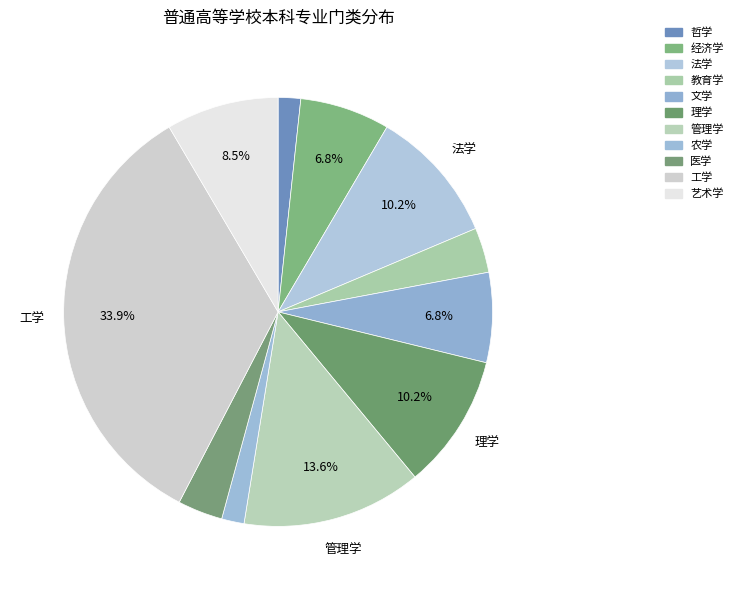

How much of the chart is everything except 农学?

98.3%